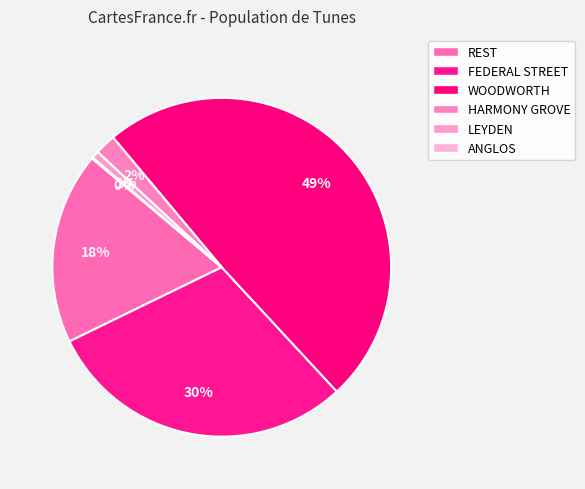

Which category has the smallest portion of the pie?

ANGLOS